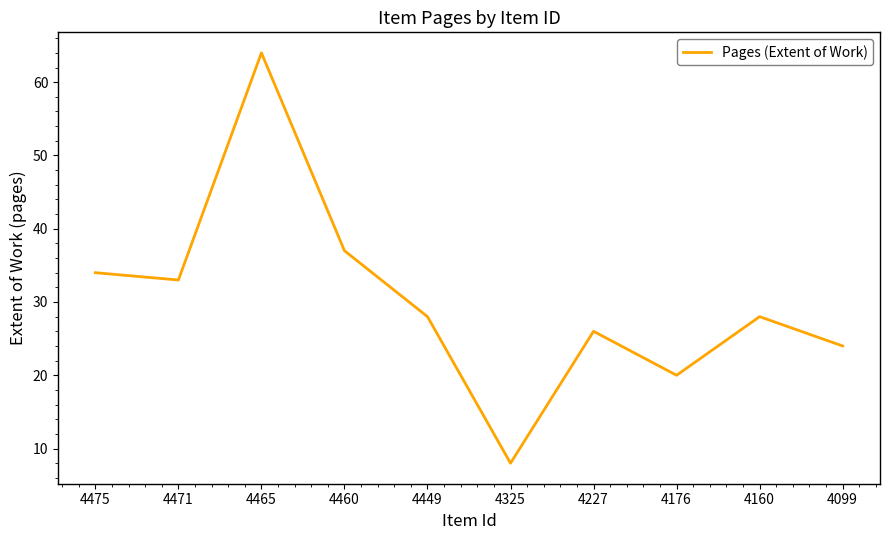

Which category has the lowest value across all series?

4325